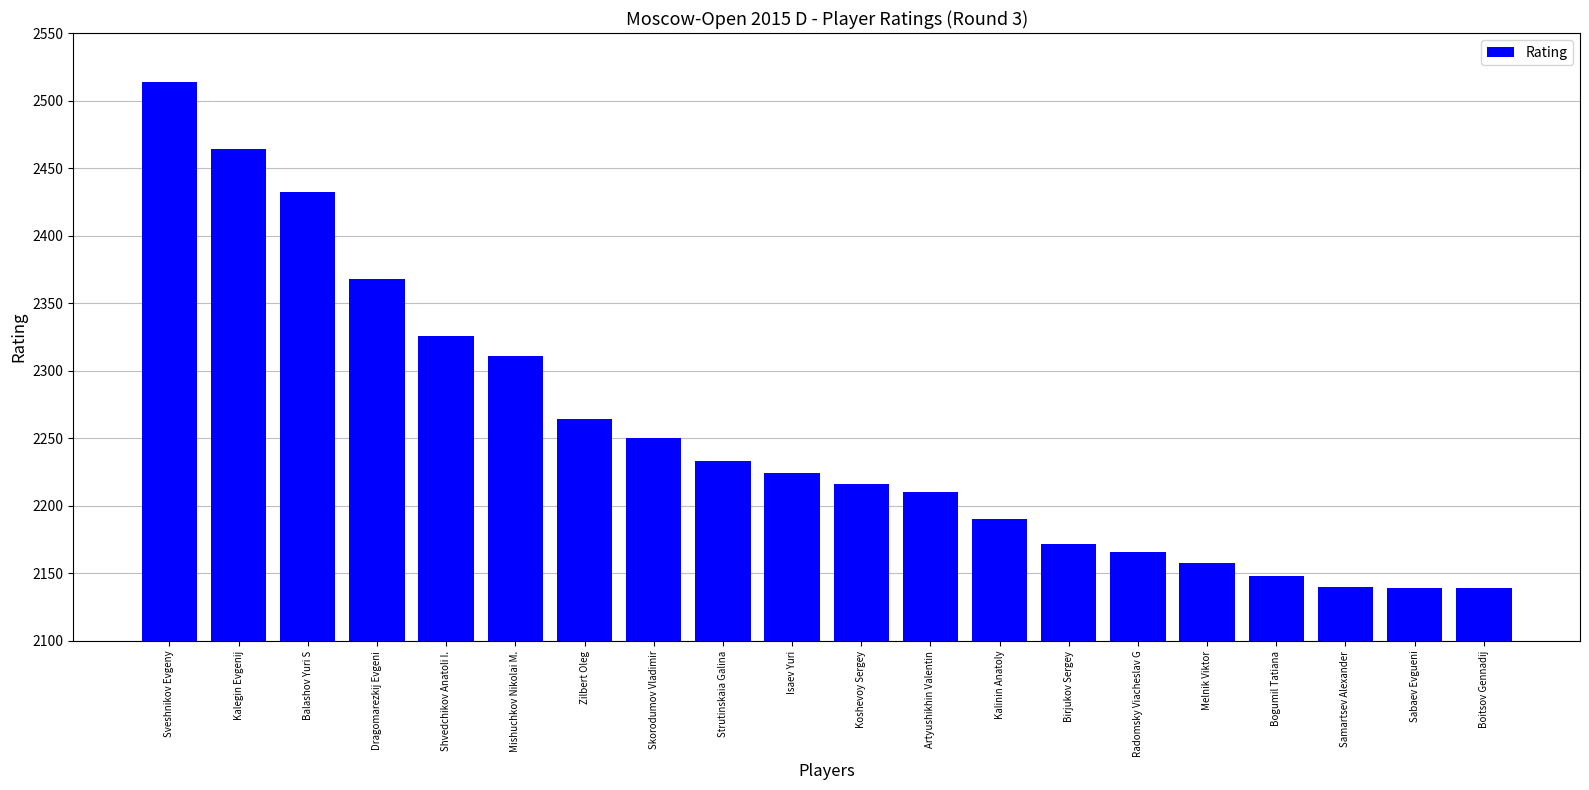

Which category has the highest value across all series?

Sveshnikov Evgeny